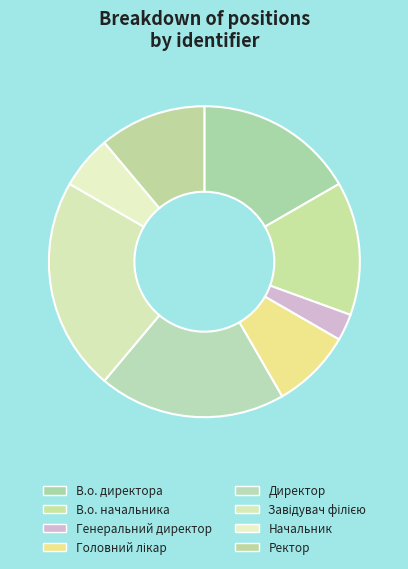

How much of the chart is everything except Генеральний директор?

97.2%